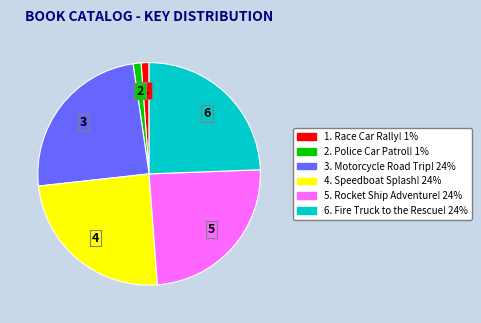

Does any single category account for the majority?

No